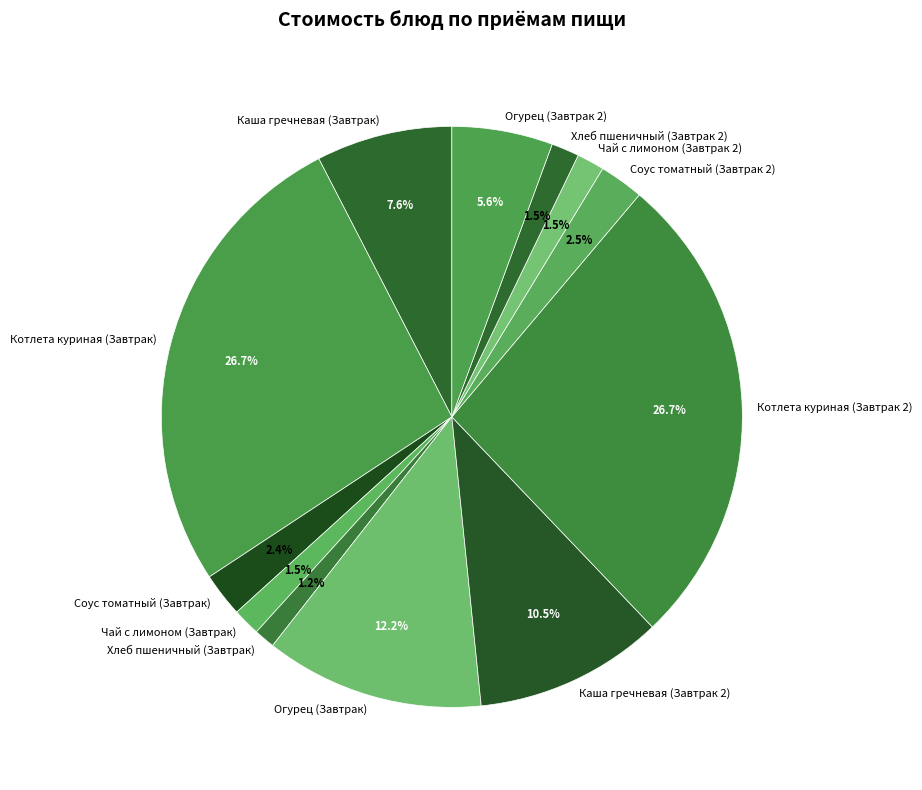

Is the sum of Чай с лимоном (Завтрак) and Чай с лимоном (Завтрак 2) greater than half?

No